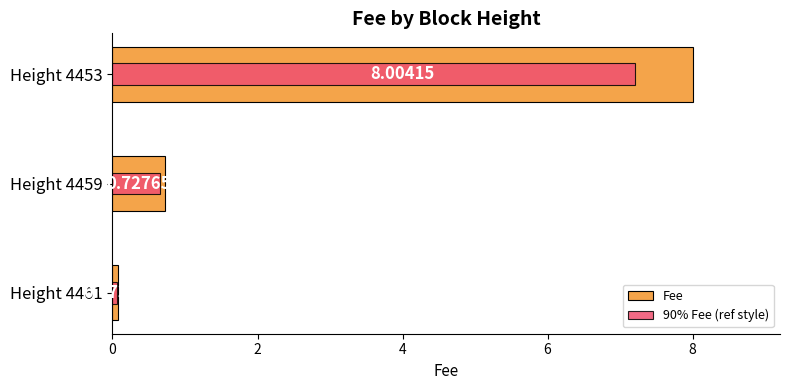

How many groups of bars are there?

3